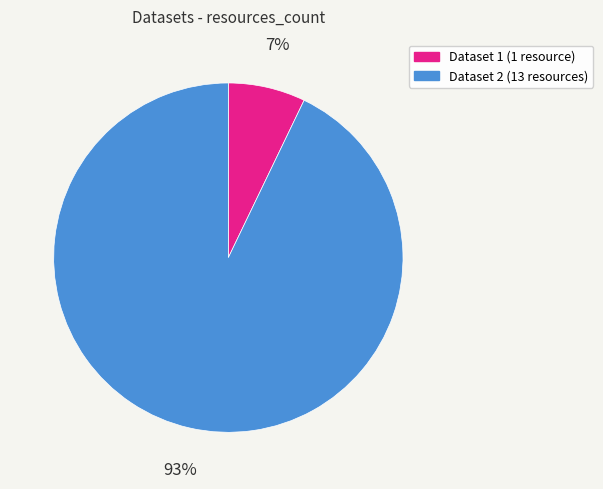

Is there any slice that represents more than half of the pie?

Yes